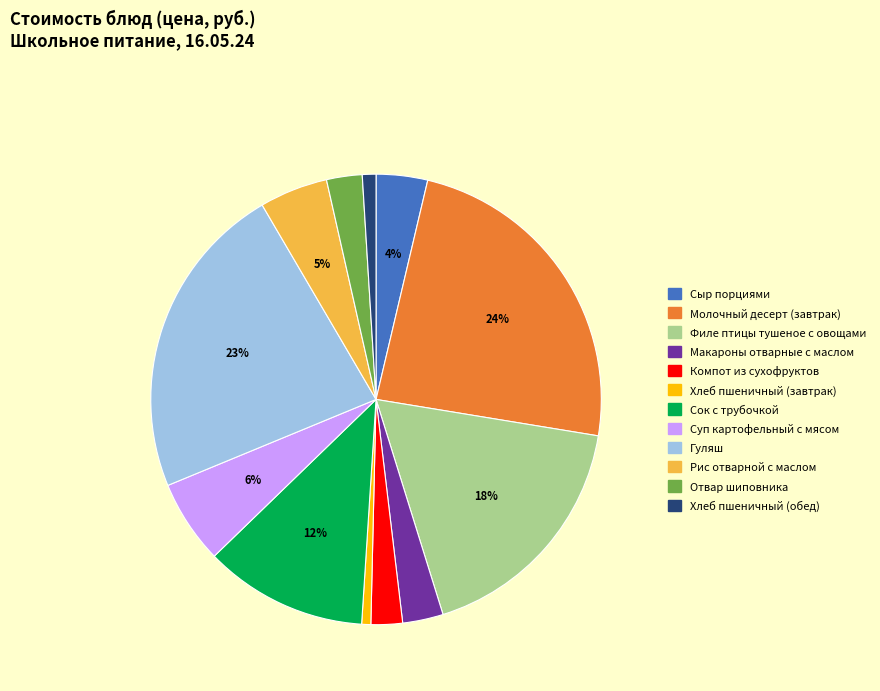

Is it true that Хлеб пшеничный (завтрак) is 1% of the pie?

True